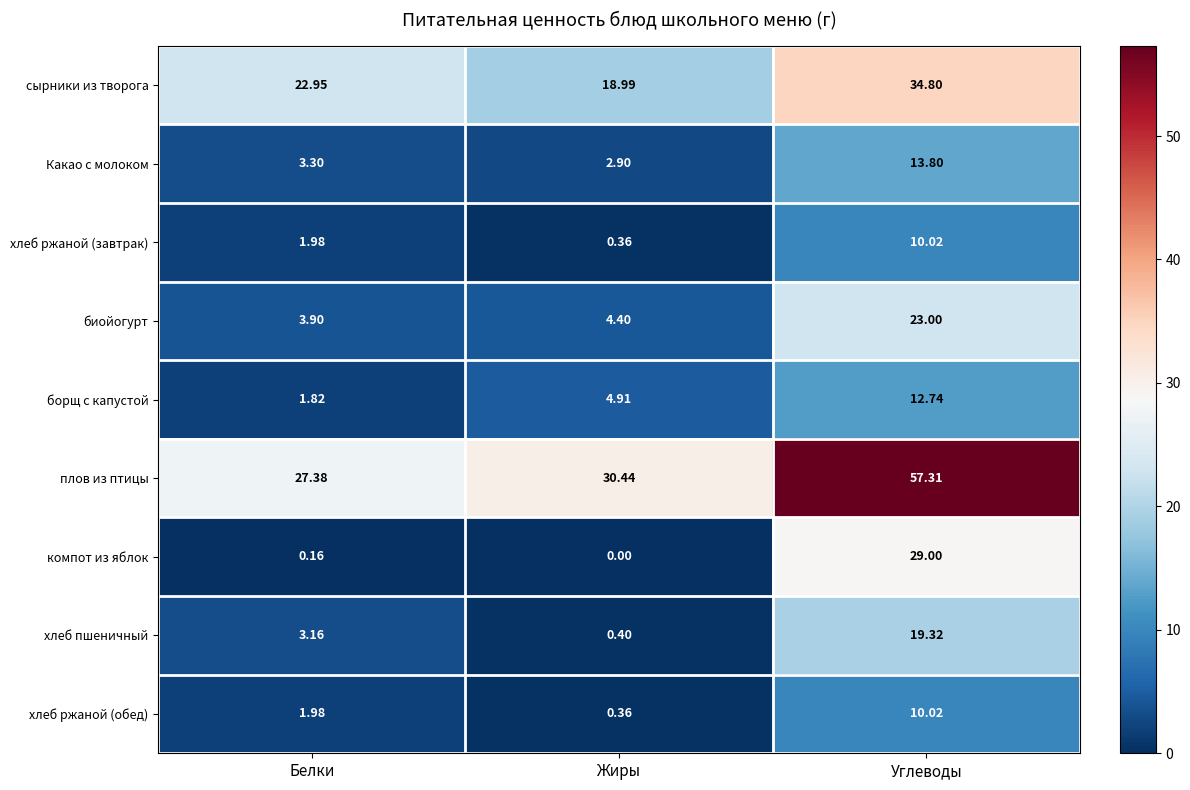

How many categories are shown in the chart?

3